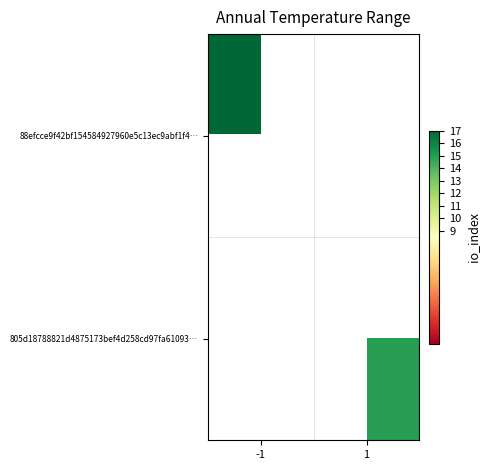

What is the maximum value shown in the chart?

17.0